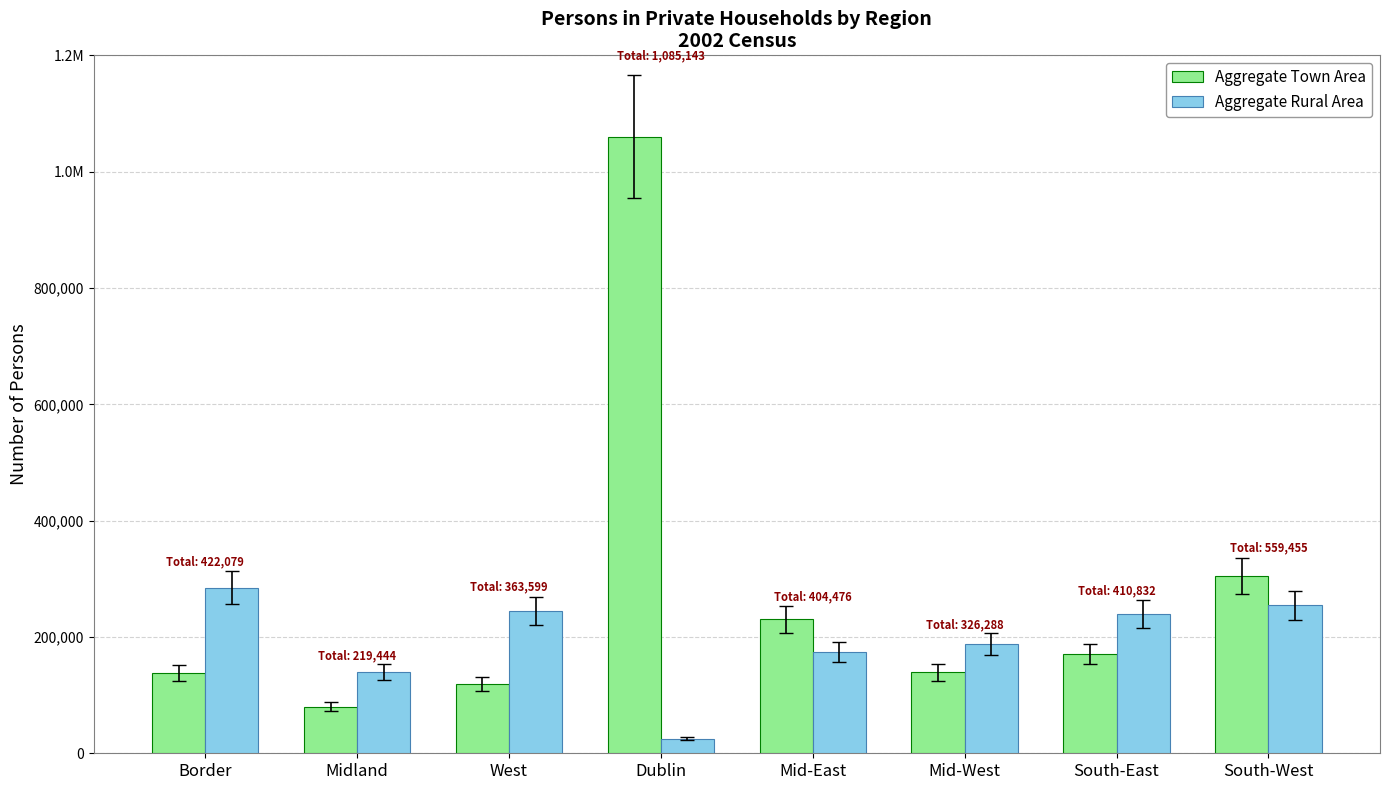

Does the chart contain stacked bars?

No